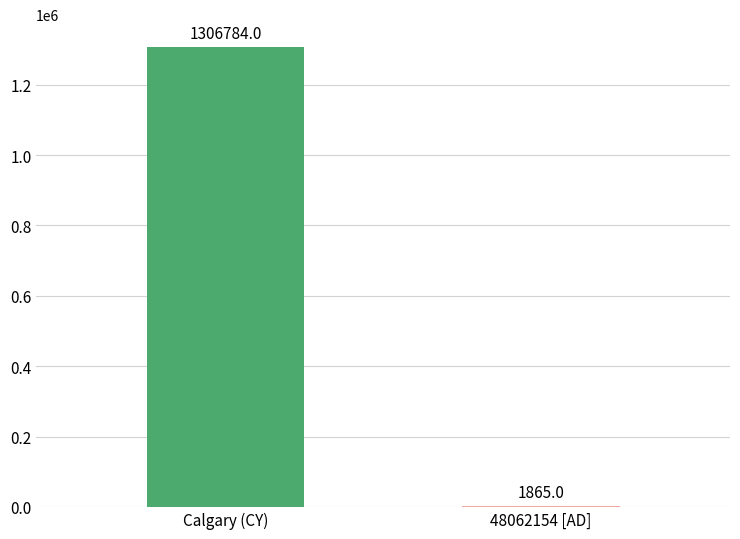

What is the change in value from Calgary (CY) to 48062154 [AD]?

-1304919